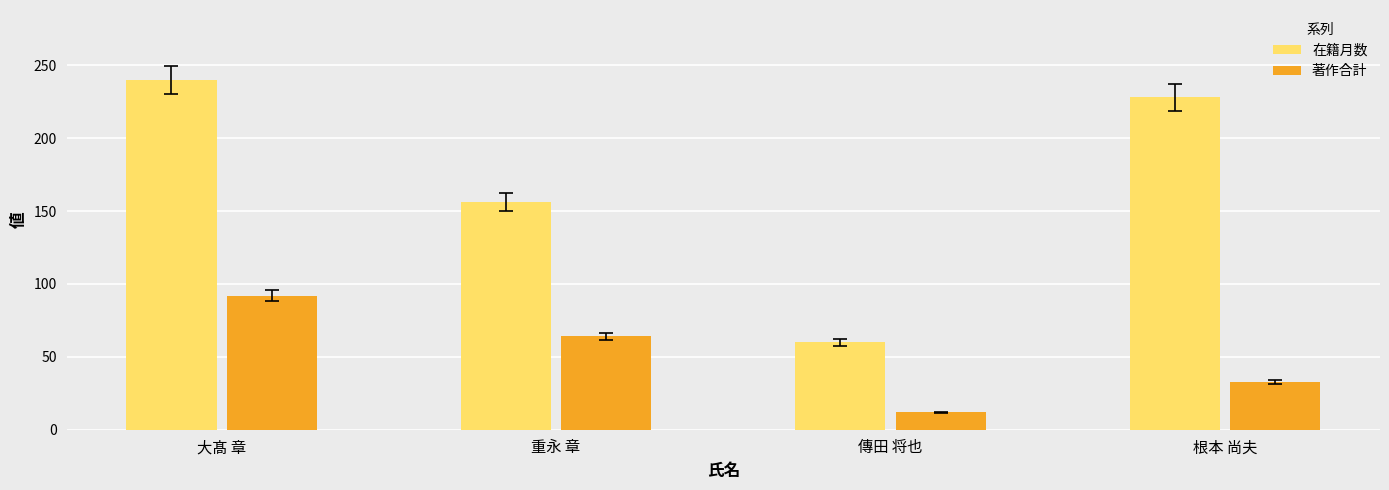

Which series has the largest range (max minus min)?

在籍月数